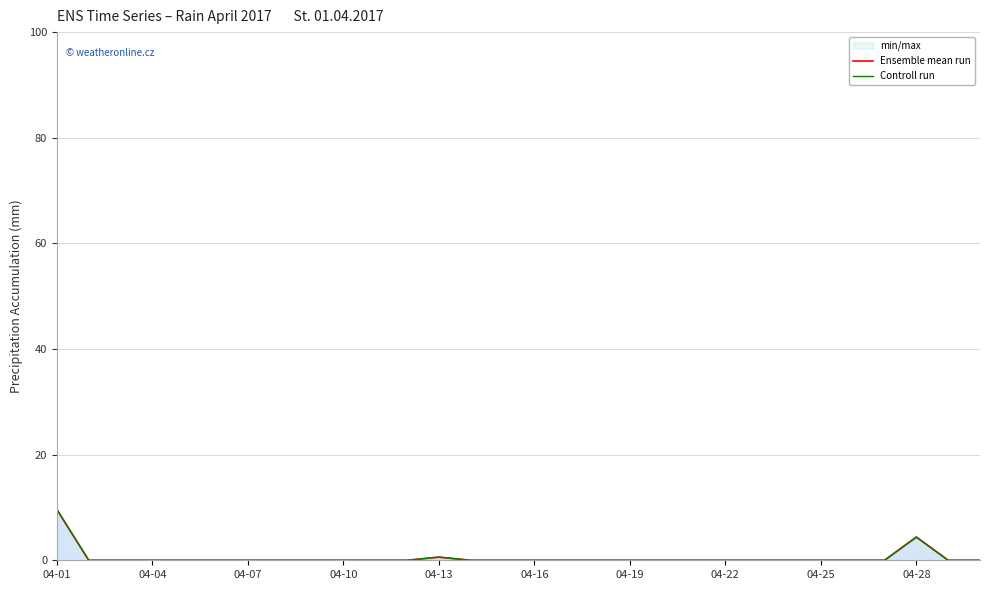

In Ensemble mean run, how many points are higher than both neighbors (excluding endpoints)?

2